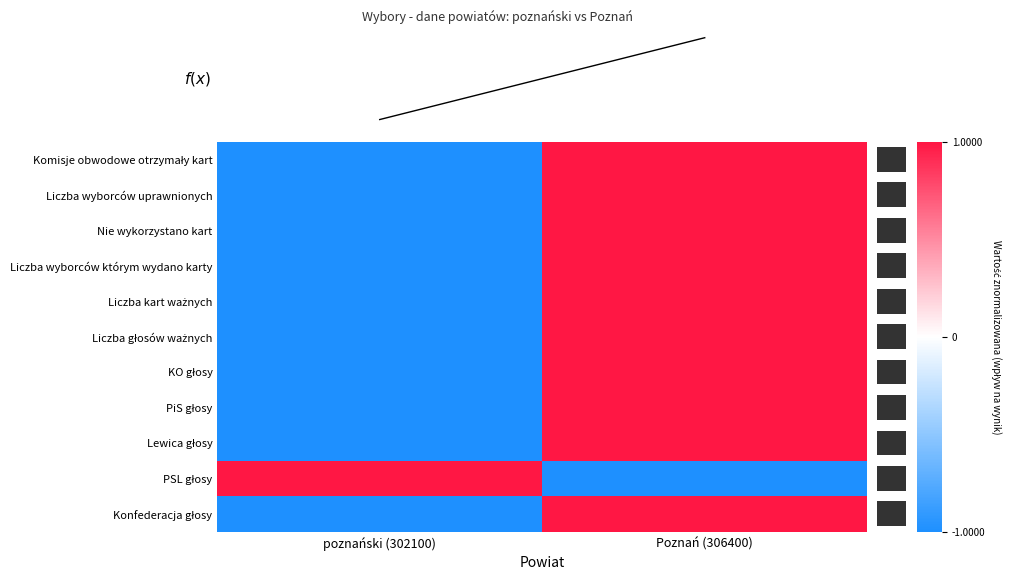

How many series are shown in this chart?

11